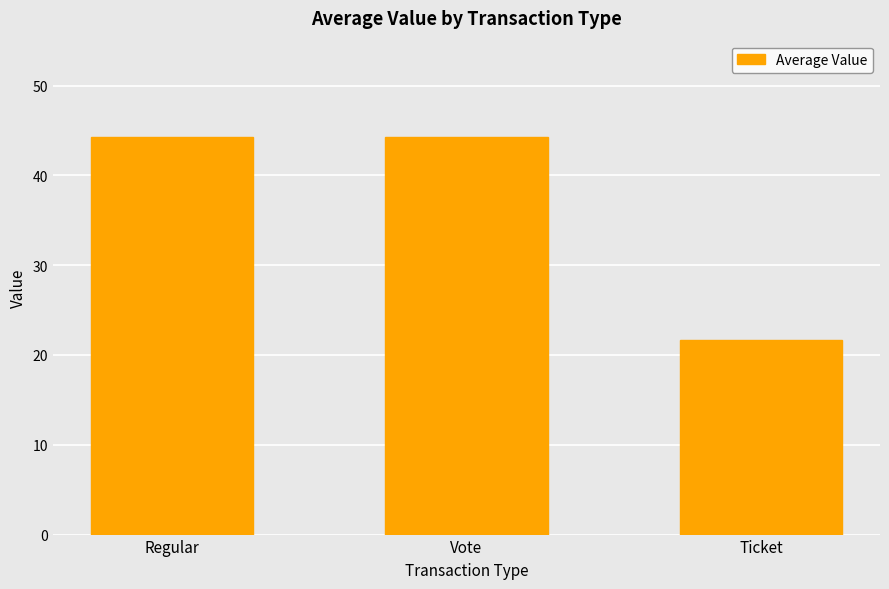

Reading left to right, list all the values displayed in this chart.

44.3	44.3	21.7